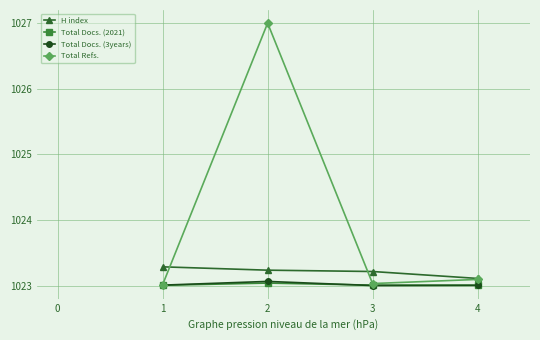

Which series has the largest total across all categories?

Total Refs.